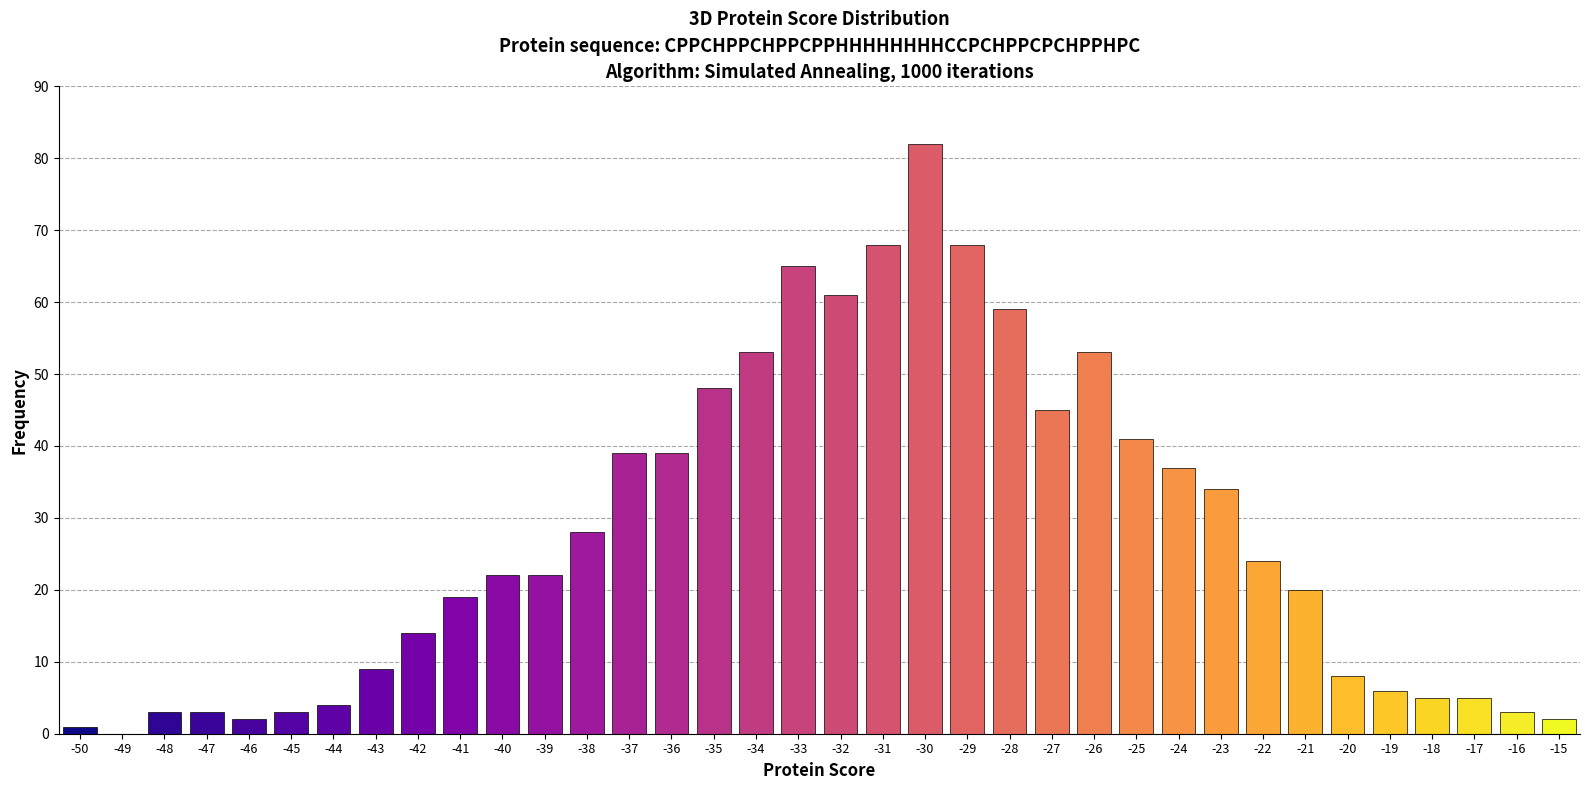

What is the change in value from -39 to -27?

+23